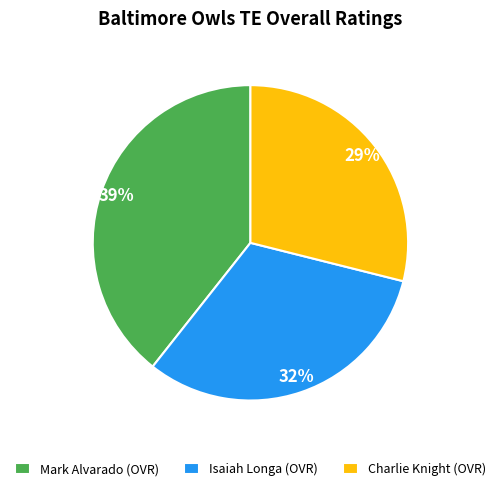

Which has a higher value, Mark Alvarado or Charlie Knight?

Mark Alvarado